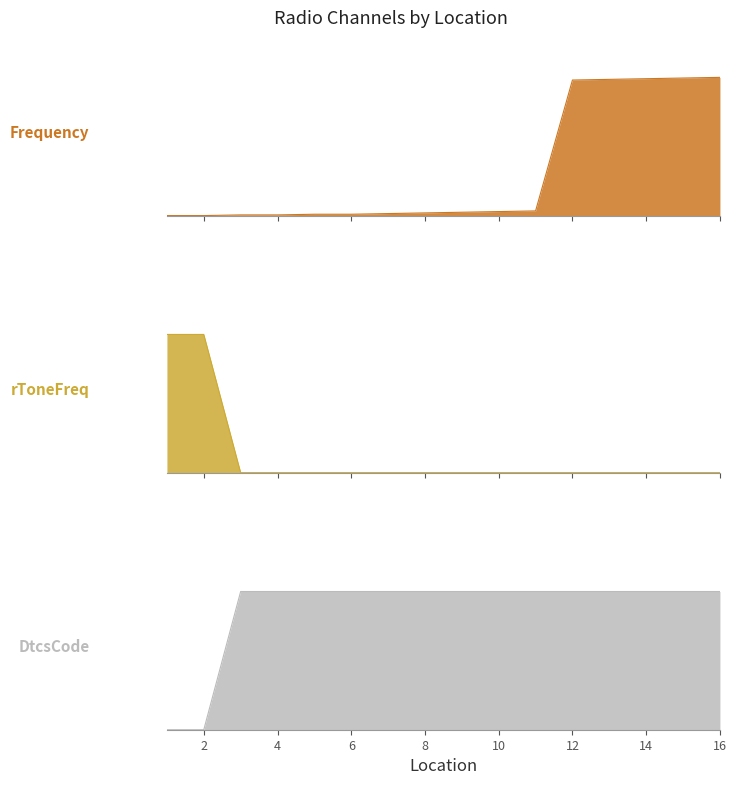

Where do Frequency and rToneFreq first cross each other?

2 and 3